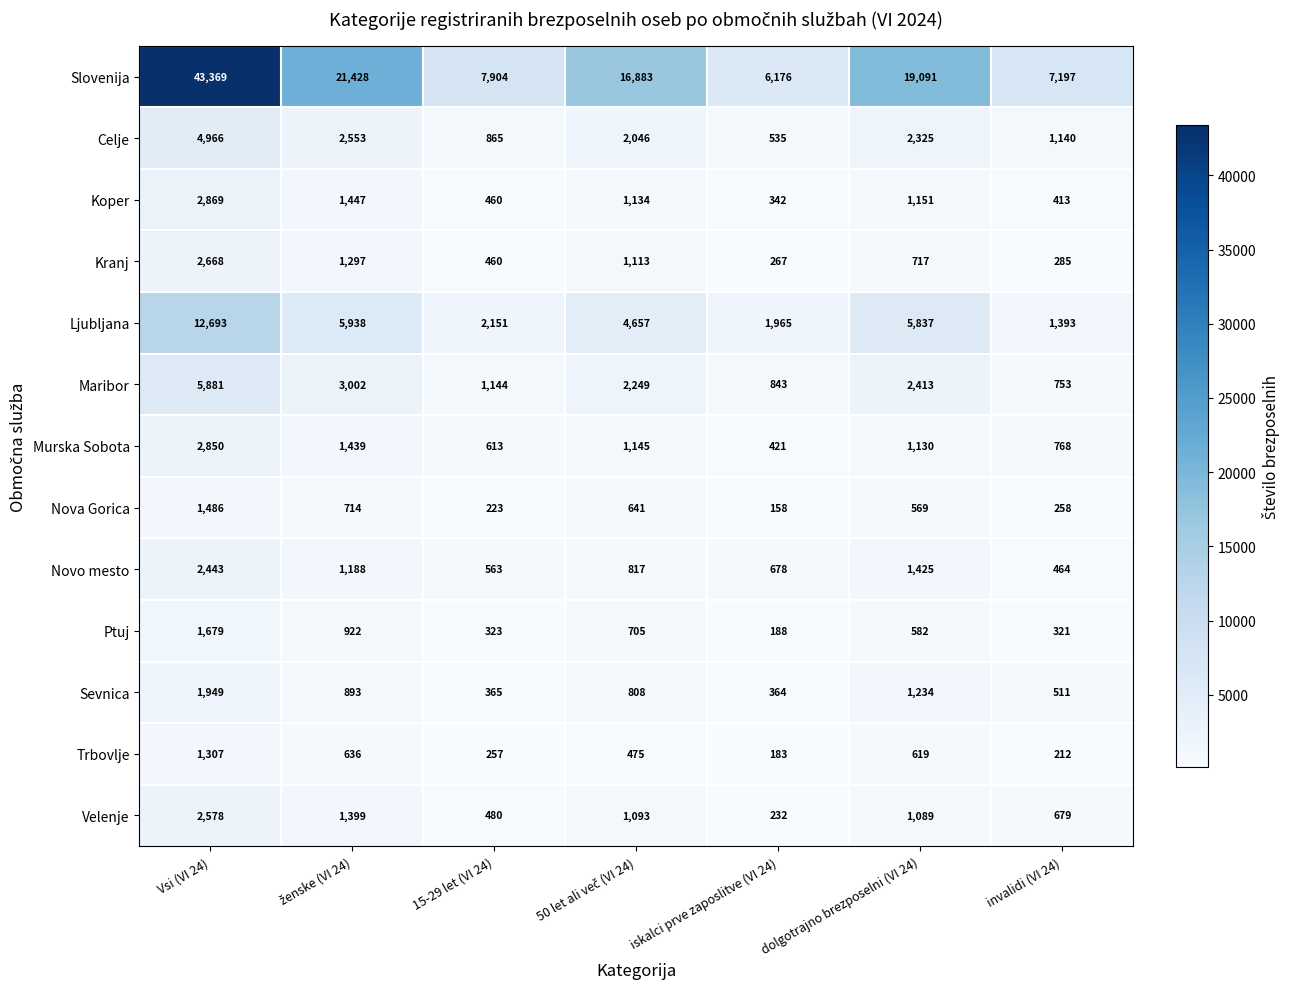

Is it true that Ljubljana equals 9419 at dolgotrajno brezposelni (VI 24)?

False